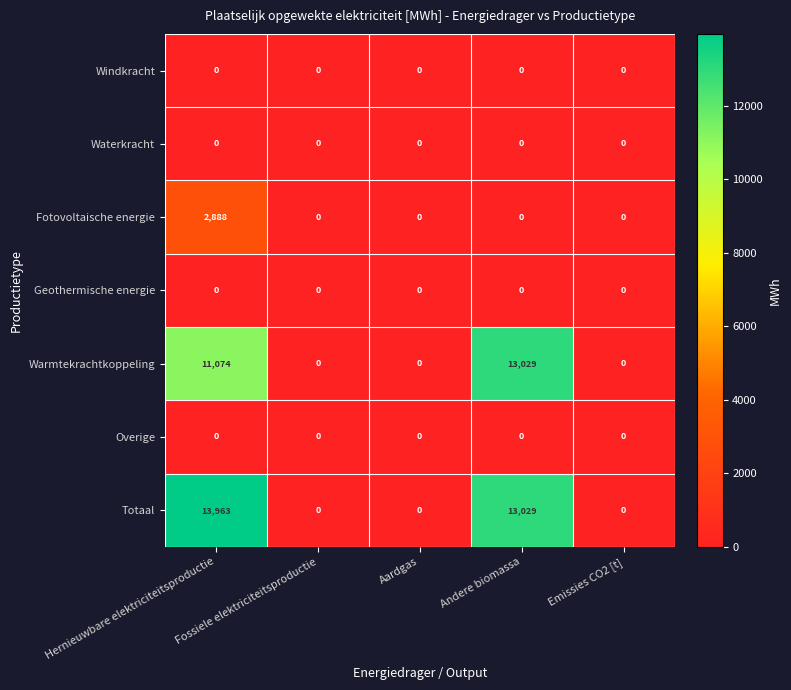

At how many categories does at least one series exceed 9706?

2